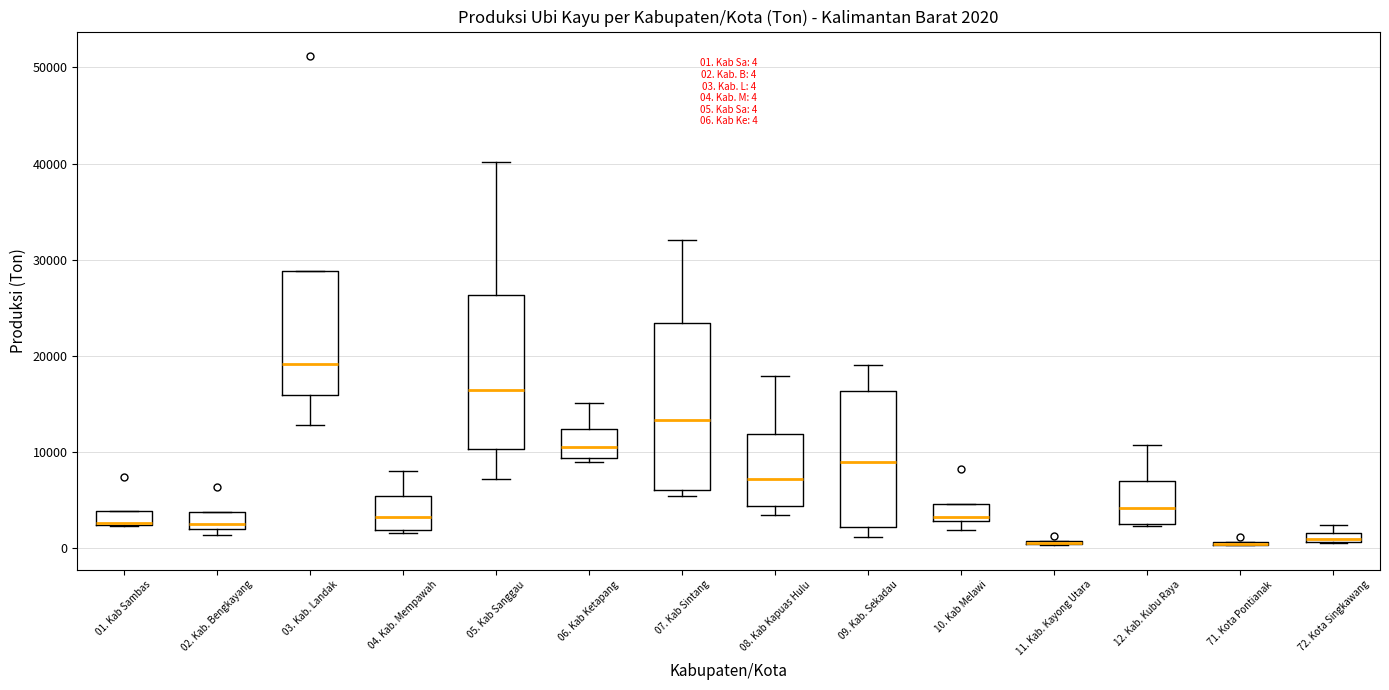

Which box is the tallest, from its lower edge to its upper edge?

07. Kab Sintang